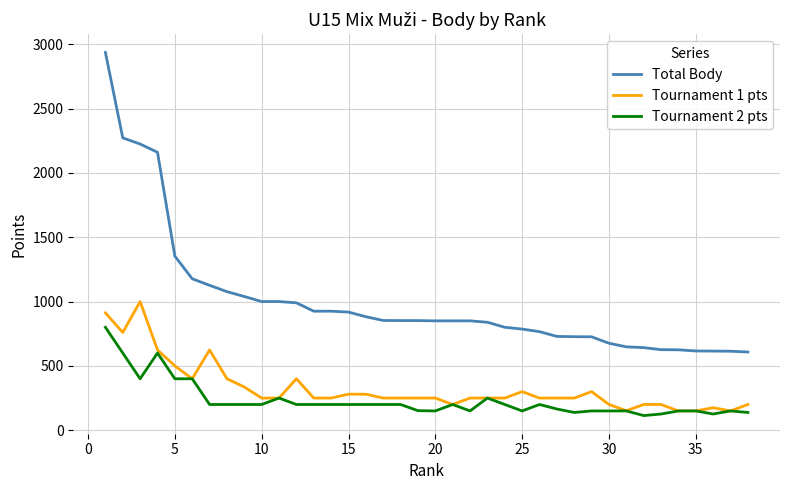

Which series has the widest spread of values?

Total Body